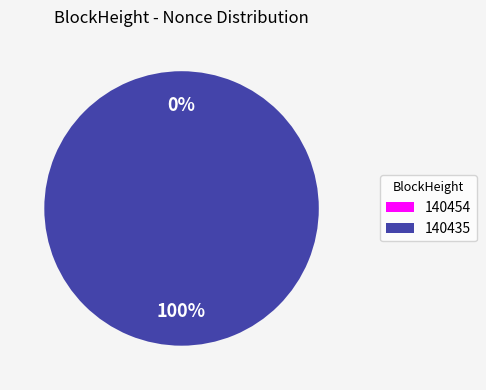

Which category has the smallest portion of the pie?

140454